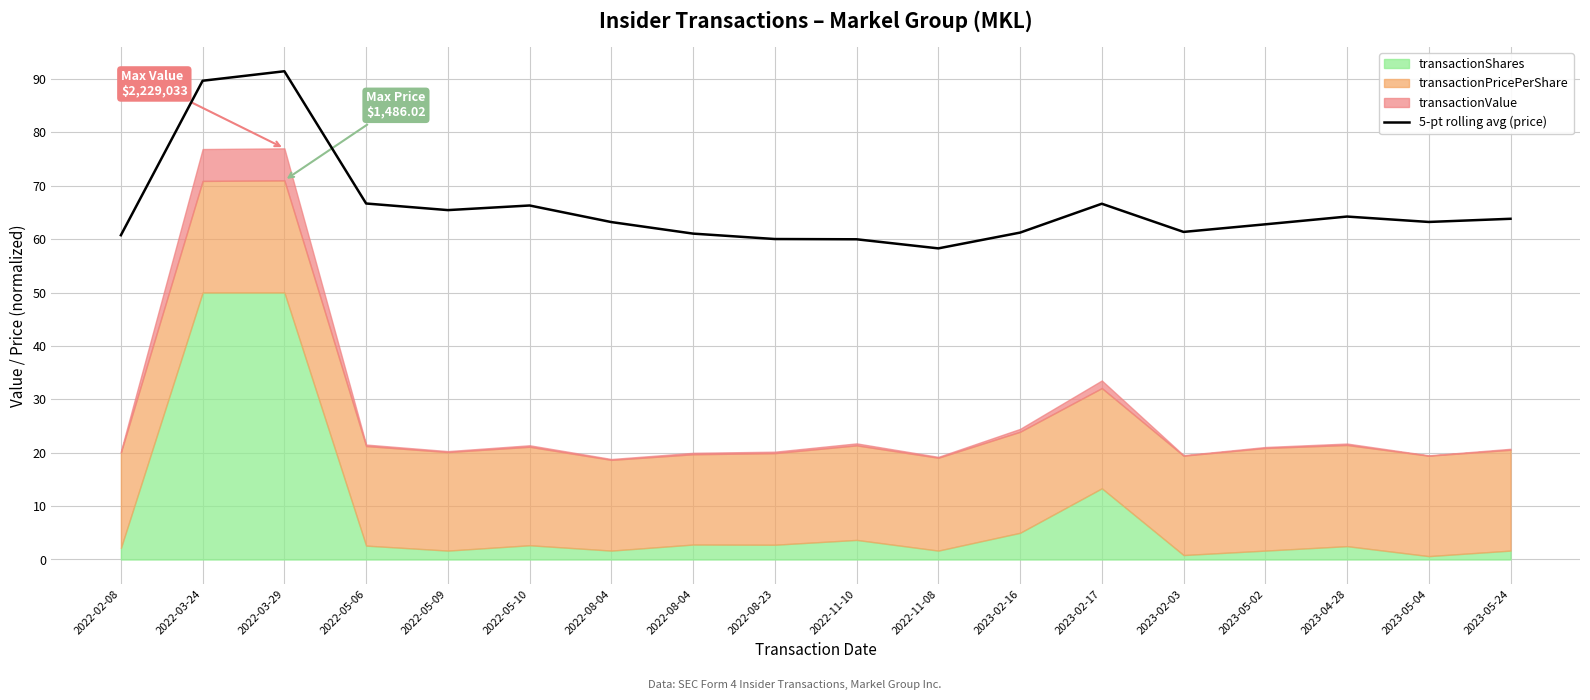

Rank the categories by value from highest to lowest.

2022-03-29, 2022-03-24, 2022-05-06, 2023-02-17, 2022-05-10, 2022-05-09, 2023-04-28, 2023-05-24, 2023-05-04, 2022-08-04, 2023-05-02, 2023-02-03, 2023-02-16, 2022-08-04, 2022-02-08, 2022-08-23, 2022-11-10, 2022-11-08